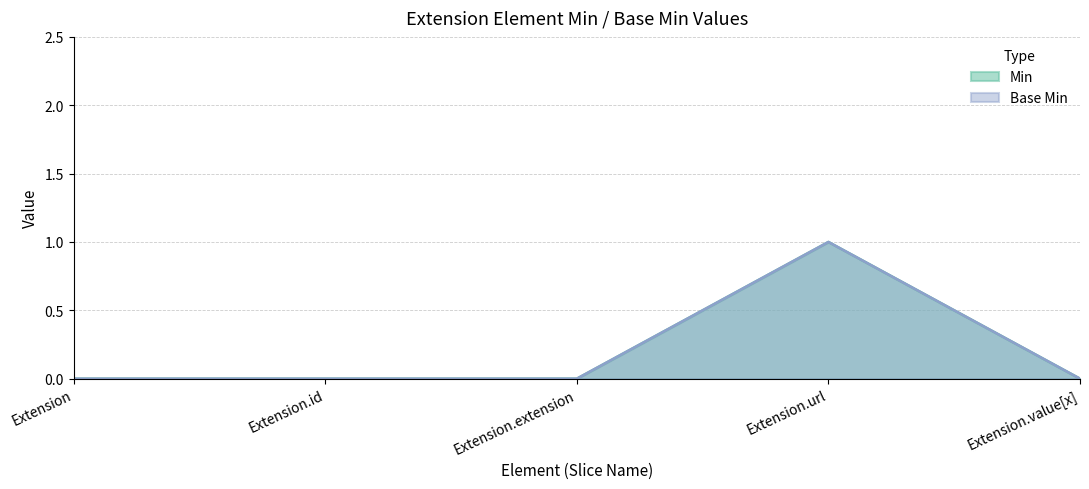

At which category does Min reach its first local peak?

Extension.url